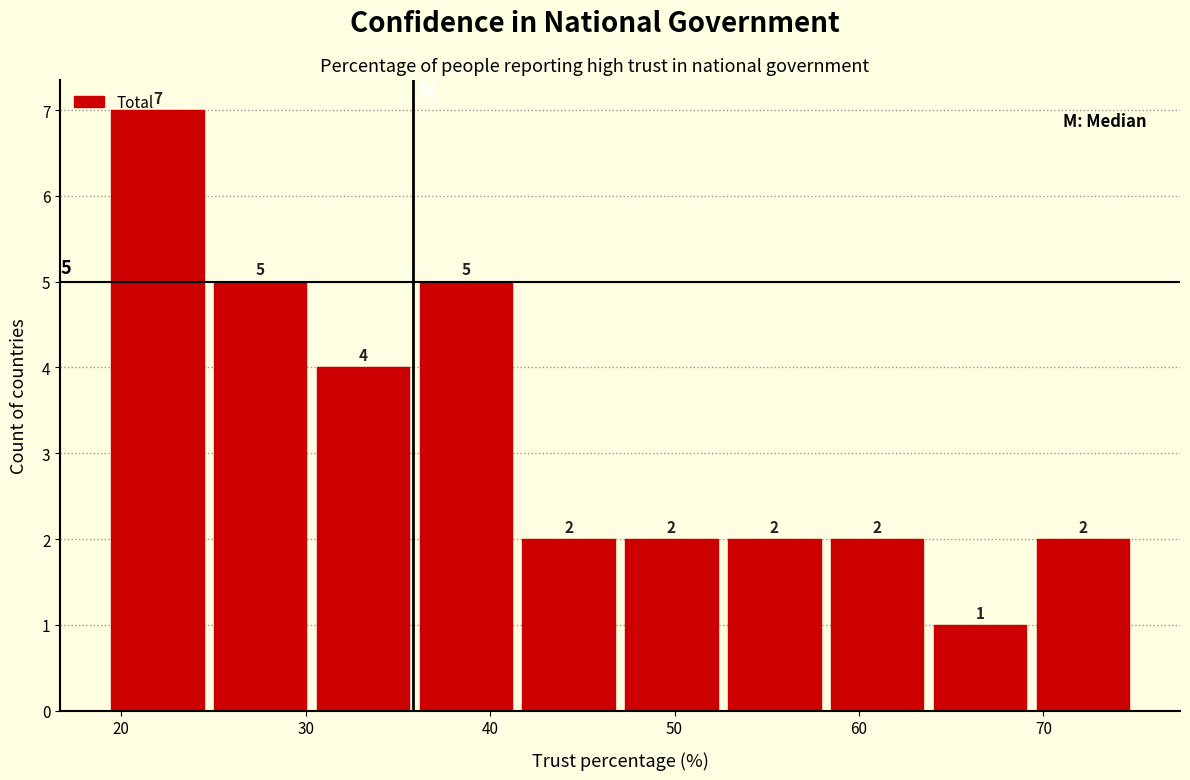

Which range on the x-axis has the tallest bar?

19 to 25